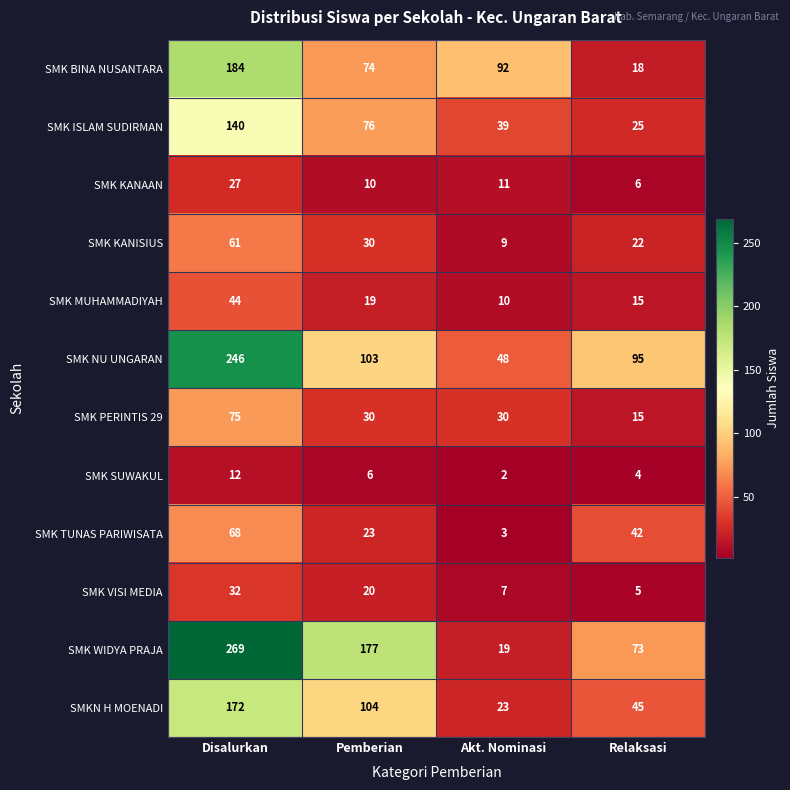

Is it true that SMK KANISIUS equals 30 at Pemberian?

True